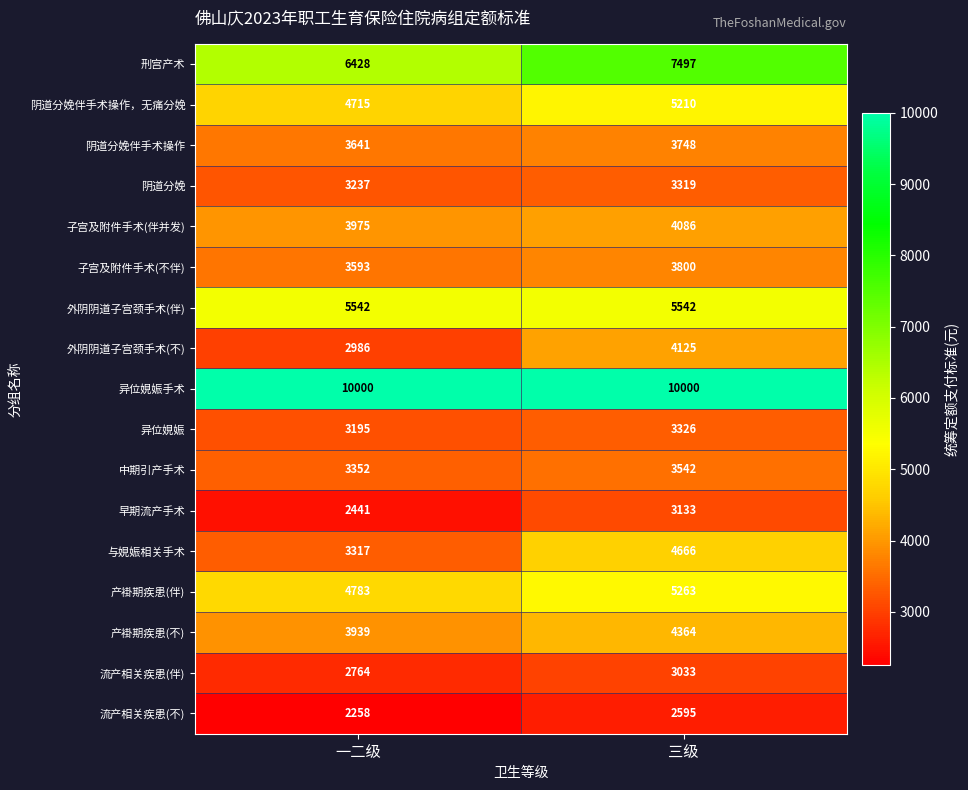

Rank the series at 一二级 from highest to lowest value.

异位娊娠手术, 刑宫产术, 外阴阴道子宫颈手术(伴), 产褂期疾患(伴), 阴道分娩伴手术操作，无痛分娩, 子宫及附件手术(伴并发), 产褂期疾患(不), 阴道分娩伴手术操作, 子宫及附件手术(不伴), 中期引产手术, 与娊娠相关手术, 阴道分娩, 异位娊娠, 外阴阴道子宫颈手术(不), 流产相关疾患(伴), 早期流产手术, 流产相关疾患(不)